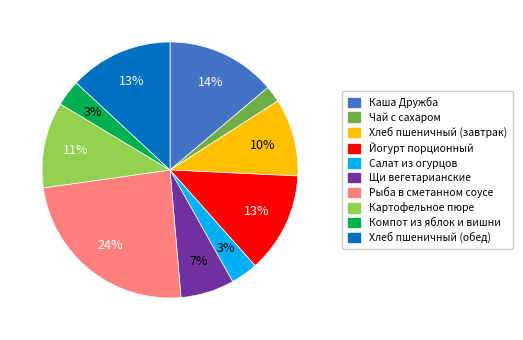

Combined, do Рыба в сметанном соусе and Салат из огурцов account for over 50%?

No